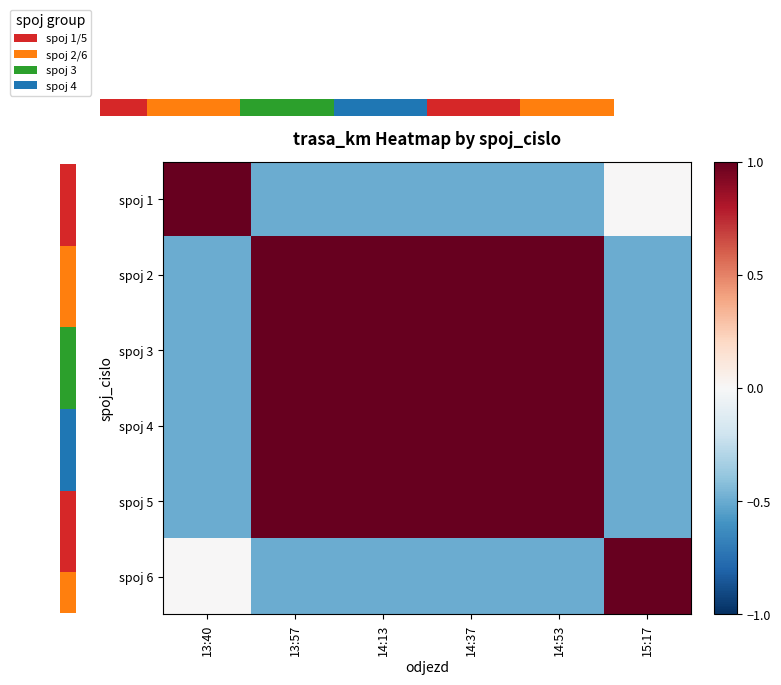

What is the average value of the spoj 4 series?

0.5